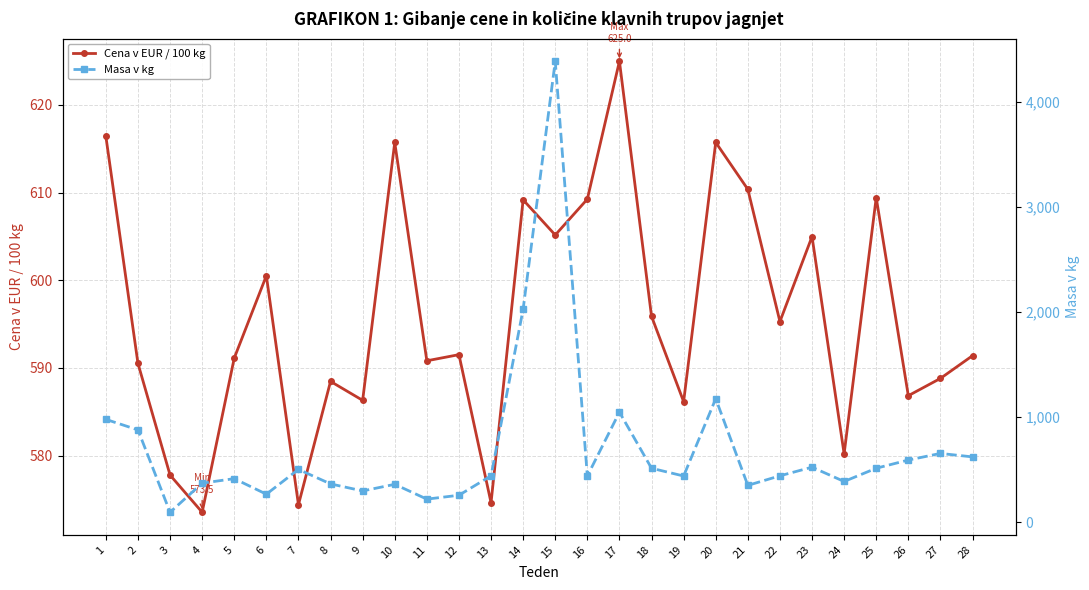

At which category is the sum across all series the highest?

15